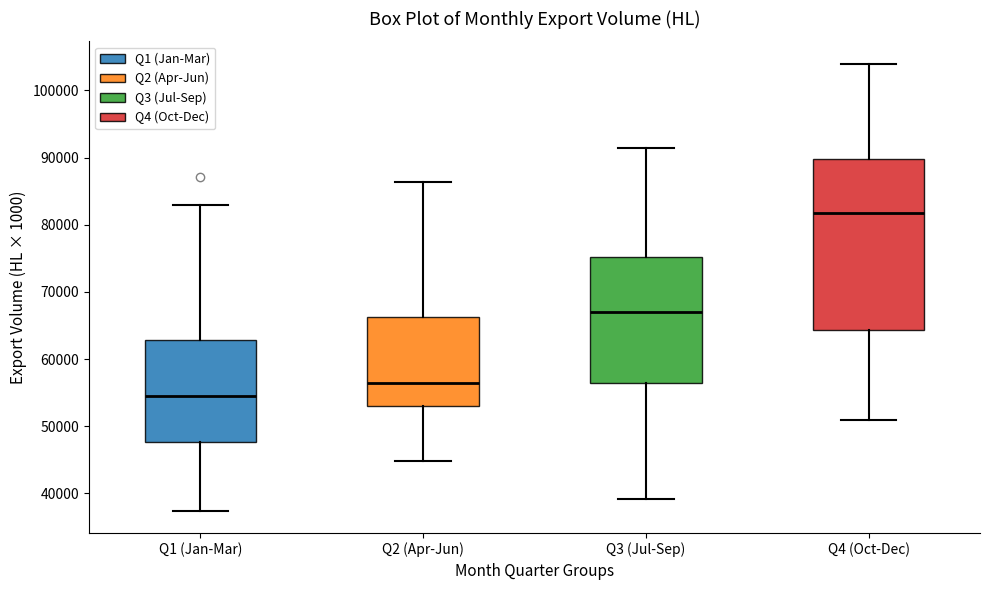

Reading left to right, transcribe this box plot: for each box, give where its median line is, the range the box spans, and where its two whiskers end, as read against the y-axis. The values are not printed on the chart, so give them approximately, as read against the axis.

Q1 (Jan-Mar): median 55000, box 48000 to 63000, whiskers 37000 to 83000
Q2 (Apr-Jun): median 56000, box 53000 to 66000, whiskers 45000 to 86000
Q3 (Jul-Sep): median 67000, box 56000 to 75000, whiskers 39000 to 91000
Q4 (Oct-Dec): median 82000, box 64000 to 90000, whiskers 51000 to 104000